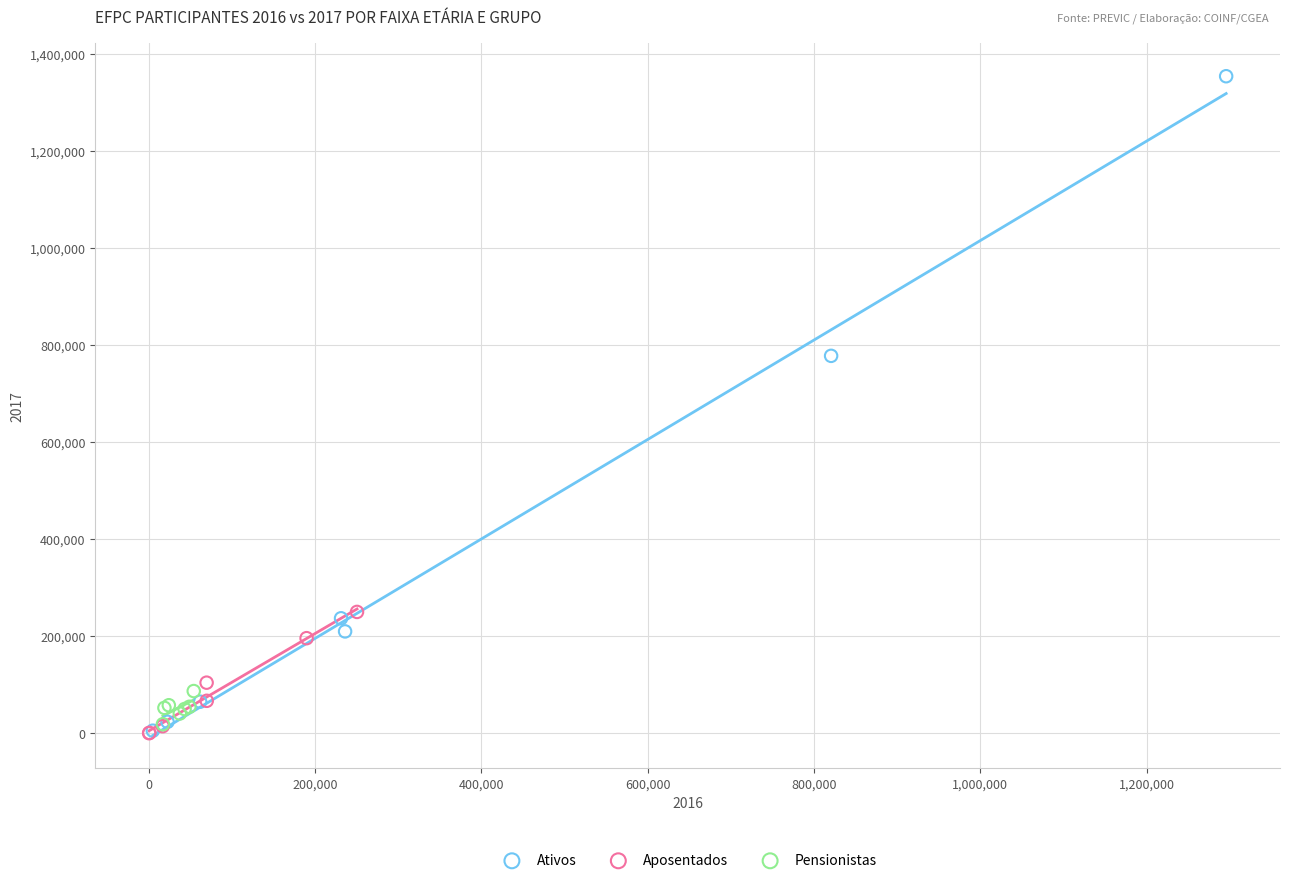

Which series has the widest spread of Y values?

Ativos